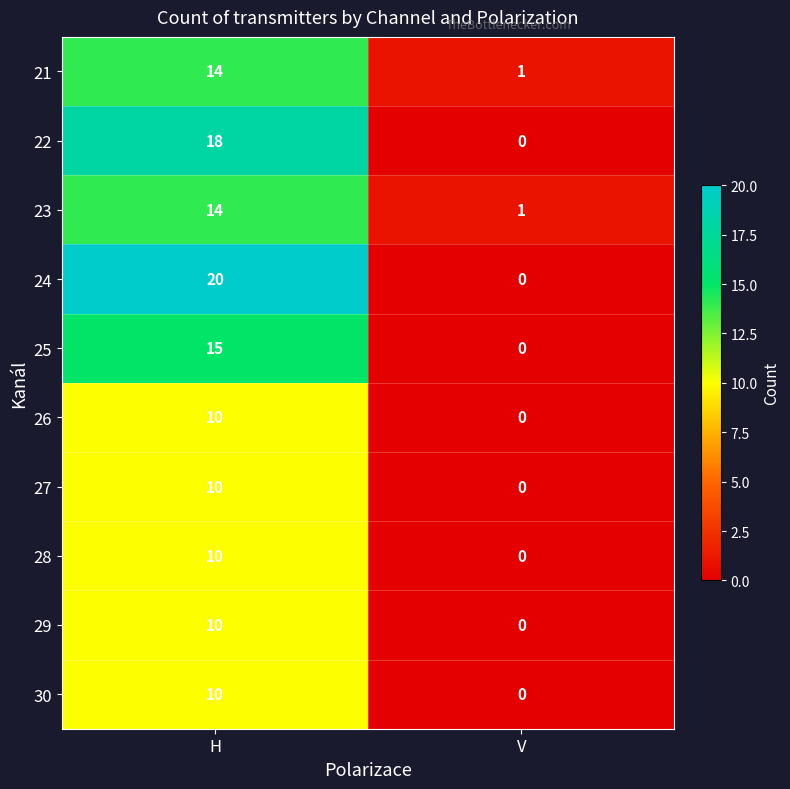

What is the sum of all 26 values?

10